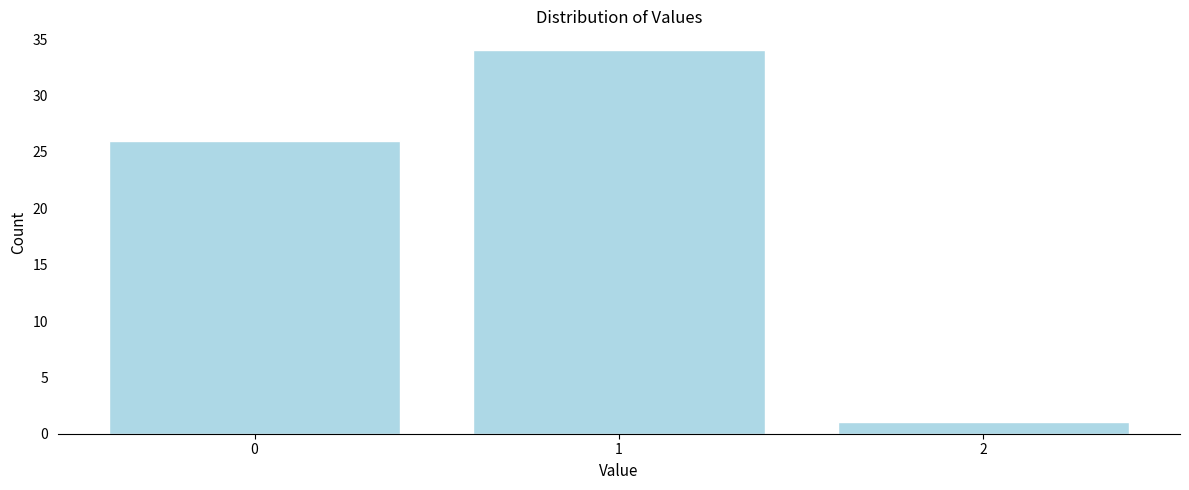

Reading left to right, transcribe all the data shown in this chart.

26	34	1